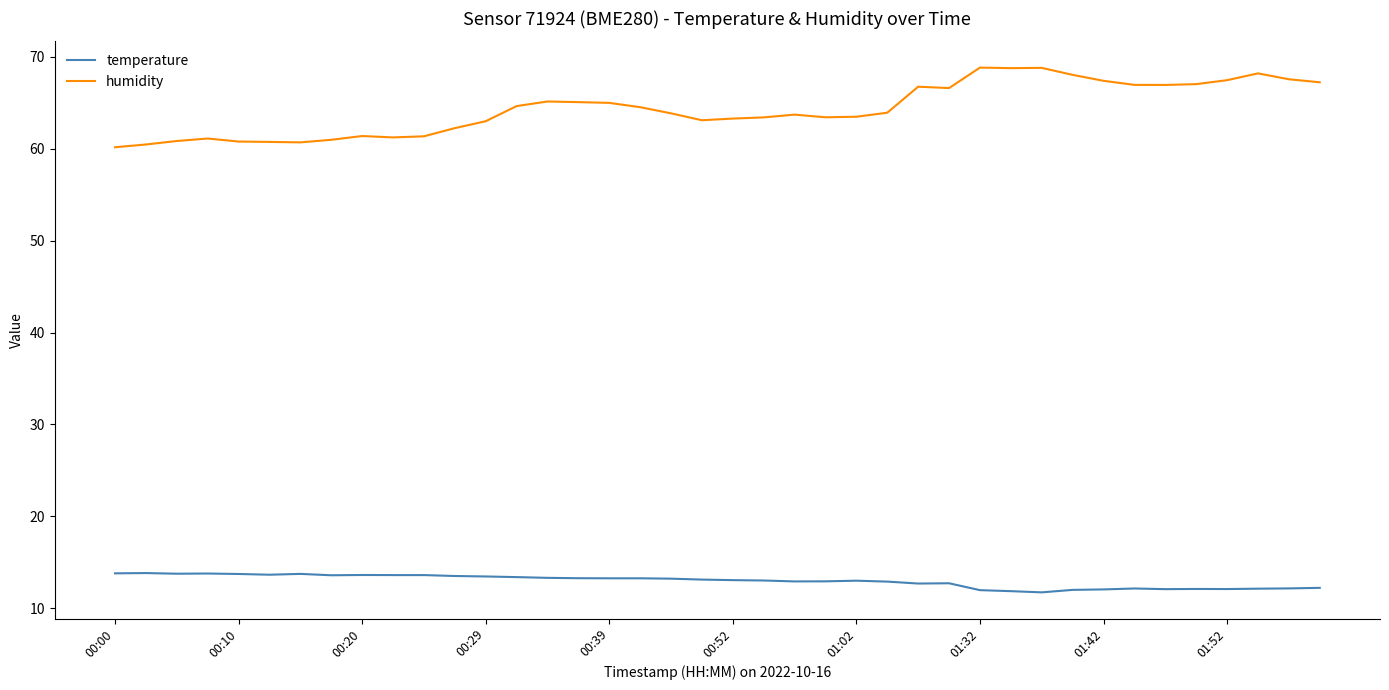

List the series in order of their overall mean, highest first.

humidity, temperature